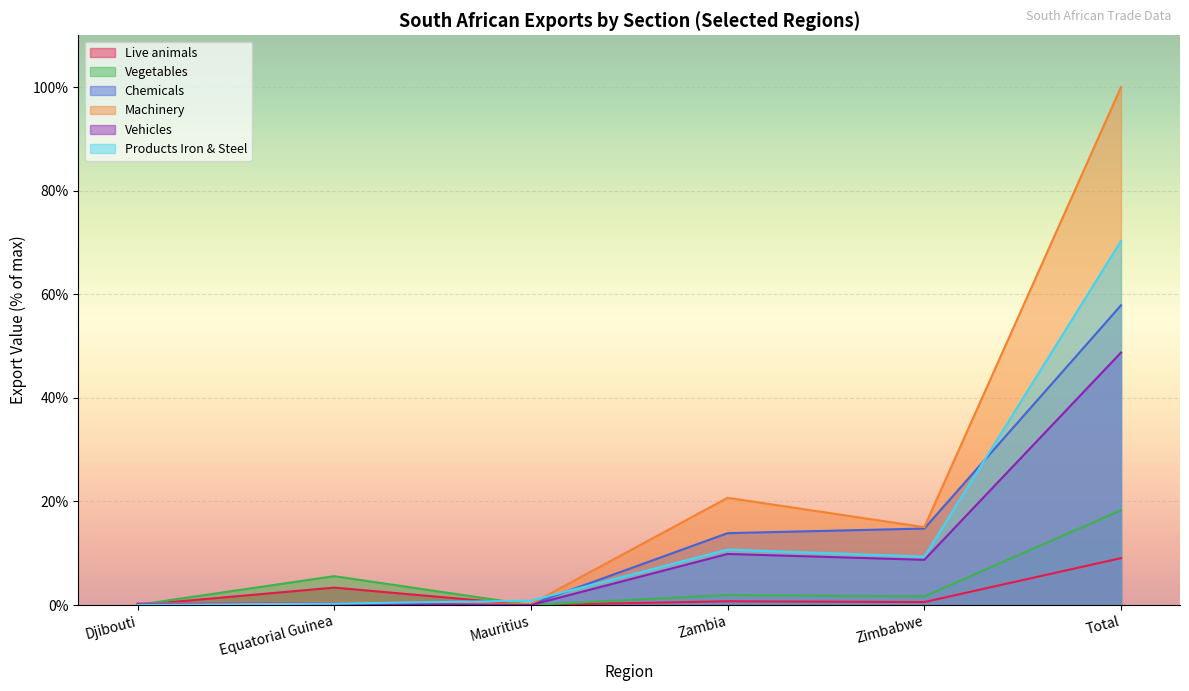

True or false: Vehicles has a value of 0.2 at Djibouti.

True